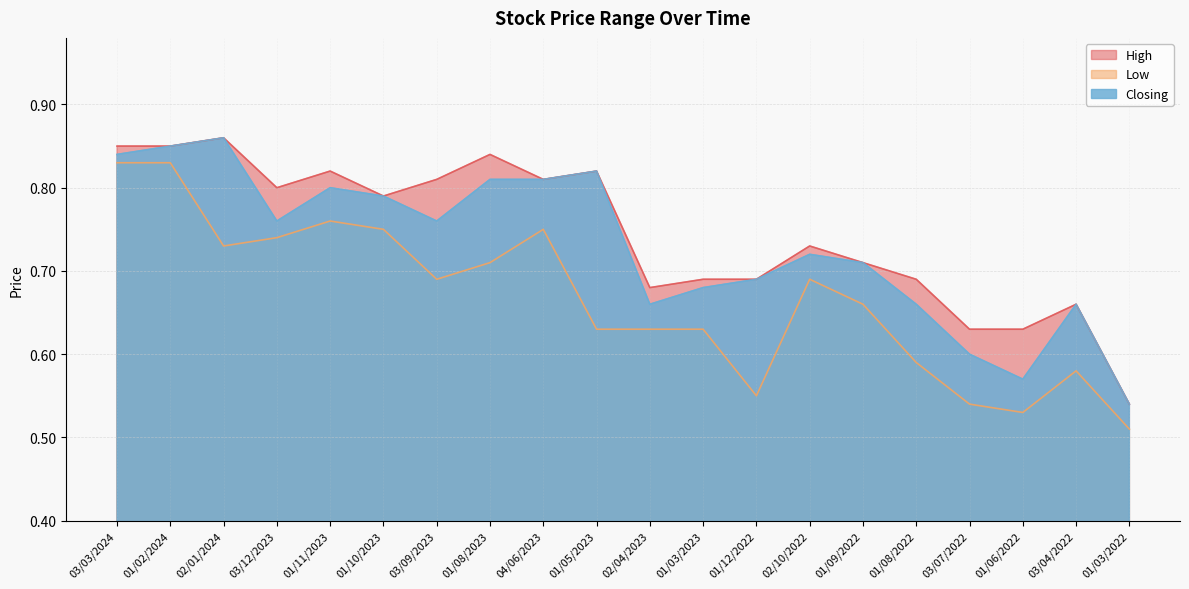

Which label corresponds to the largest value in the chart?

02/01/2024